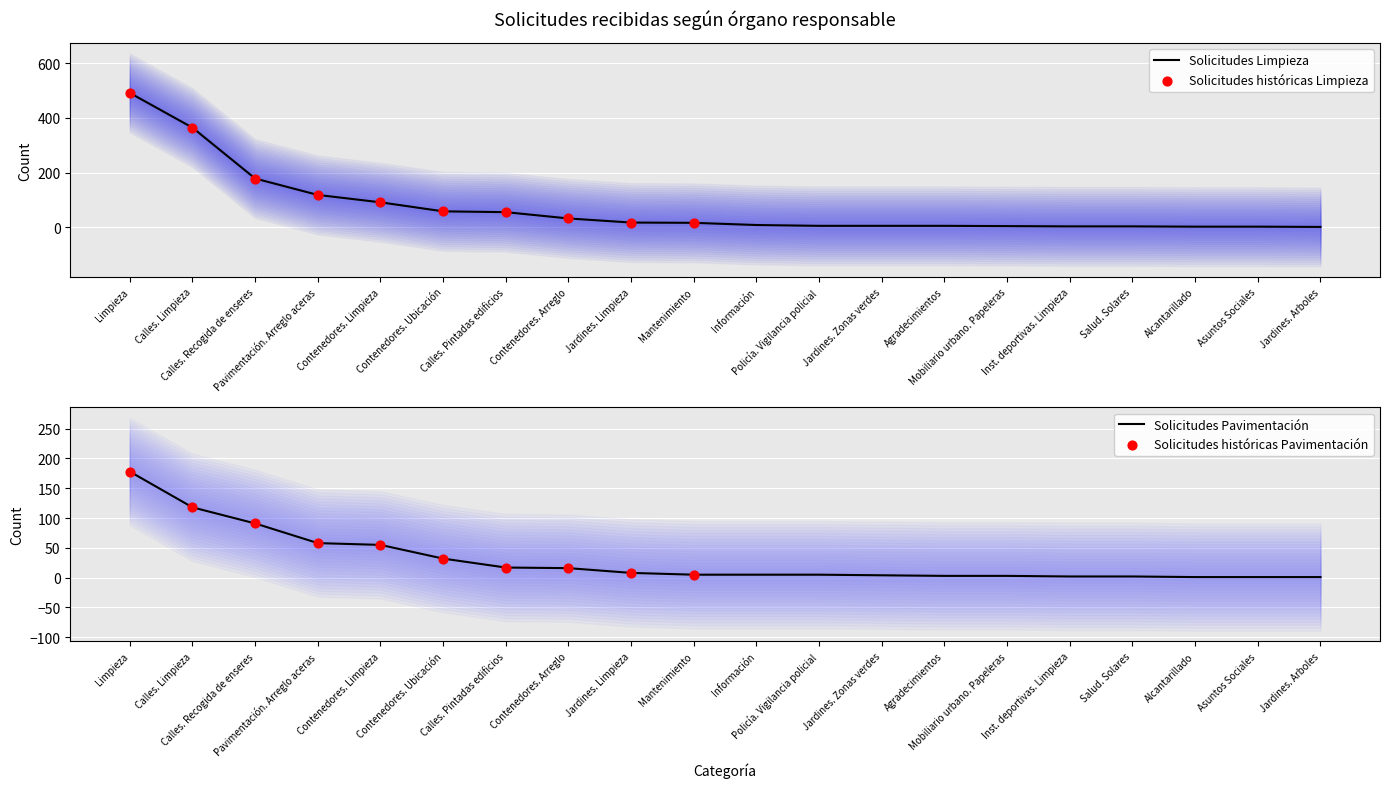

At which category is the sum across all series the highest?

Limpieza